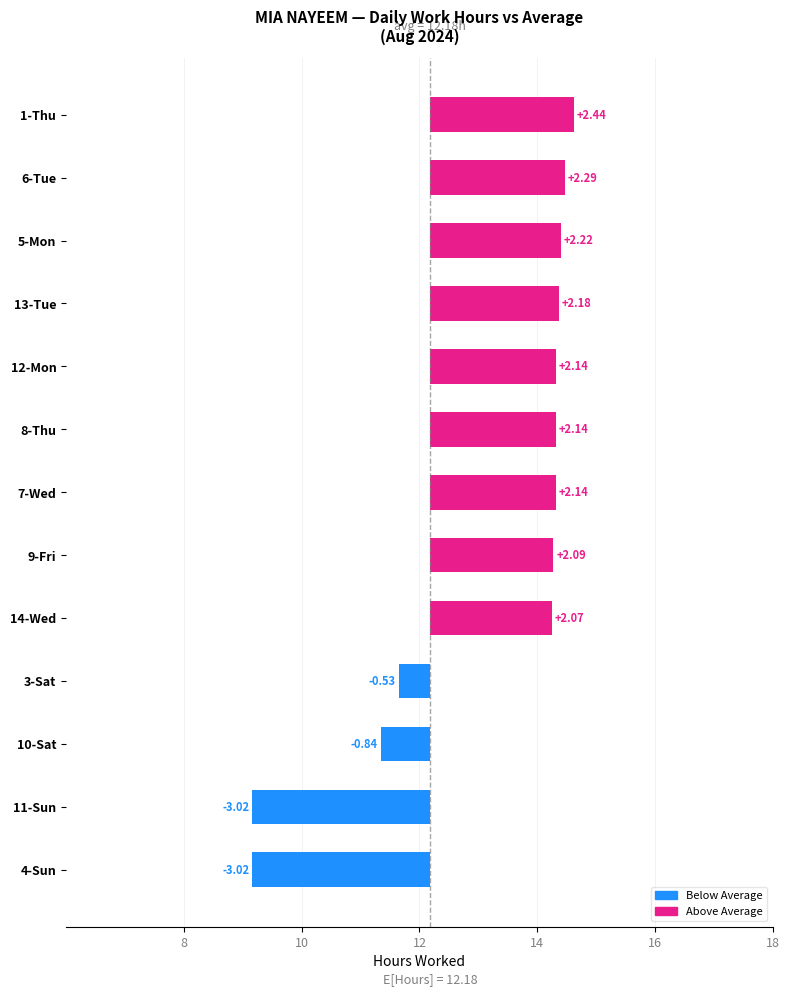

What is the minimum value shown in the chart?

-3.0